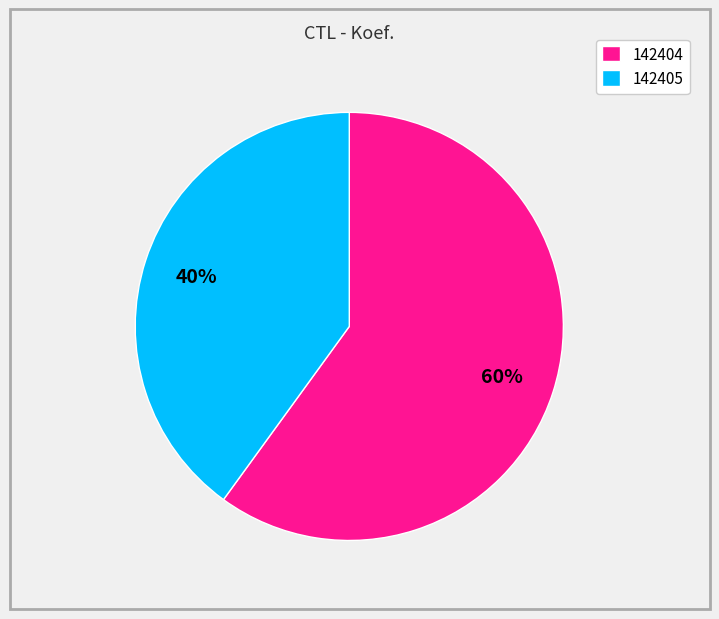

To the nearest percent, what is the average slice percentage?

50%